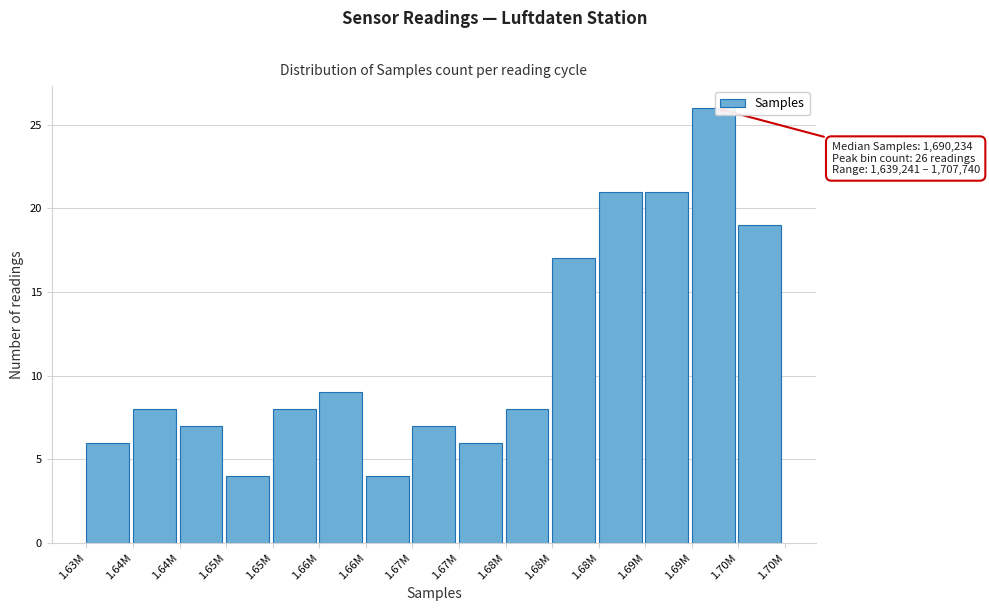

How many series are shown in this chart?

1